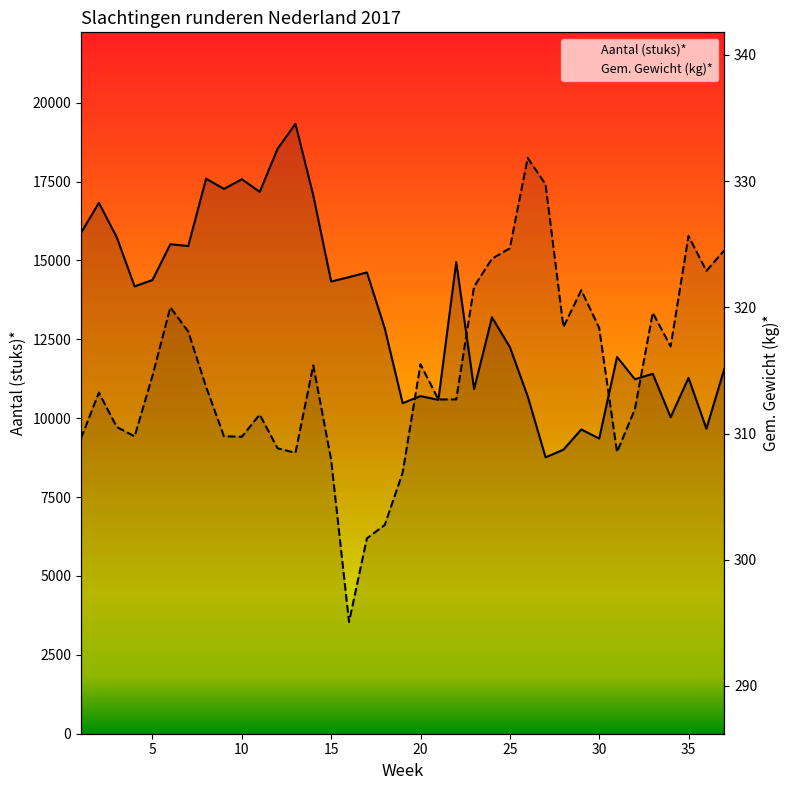

How many interior local valleys does the Gem. Gewicht (kg)* series have?

8